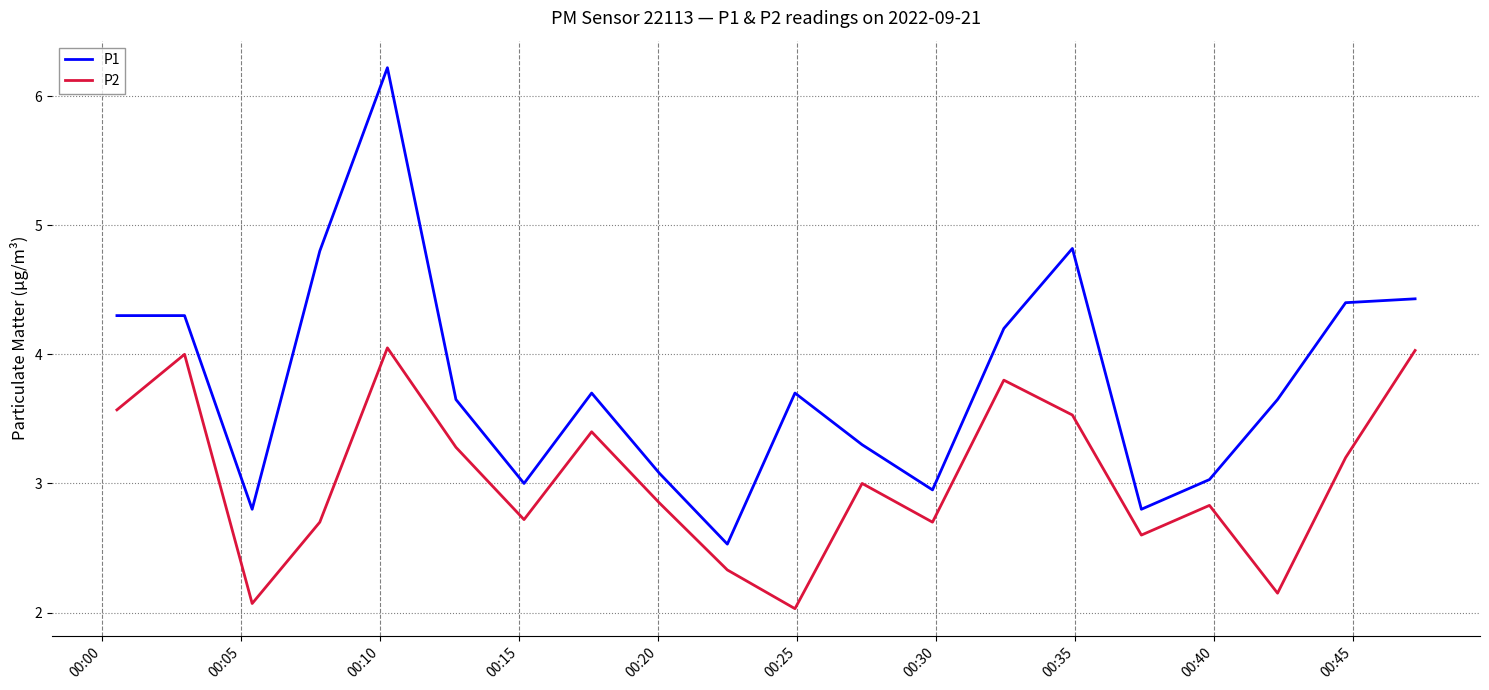

True or false: P2 has more than 2 interior local peaks.

True